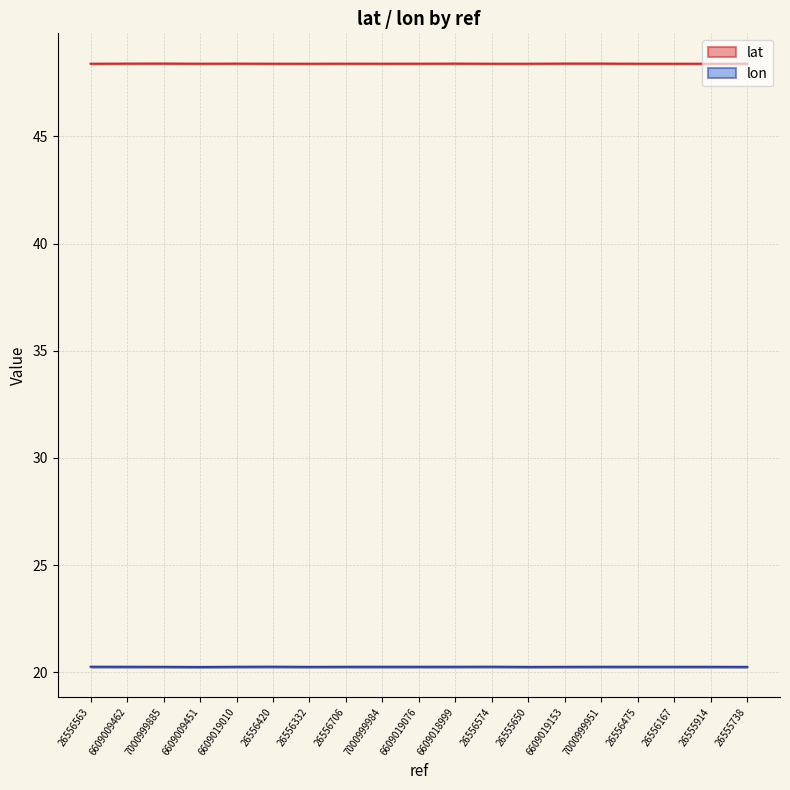

What is the label of the 14th point from the left?

6609019153